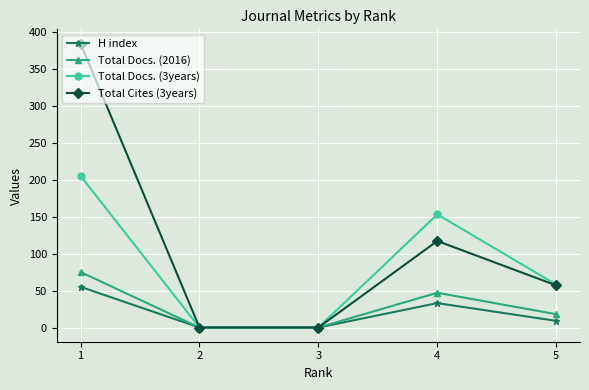

What is the sum of the Total Cites (3years) values at 1 and 5?

441